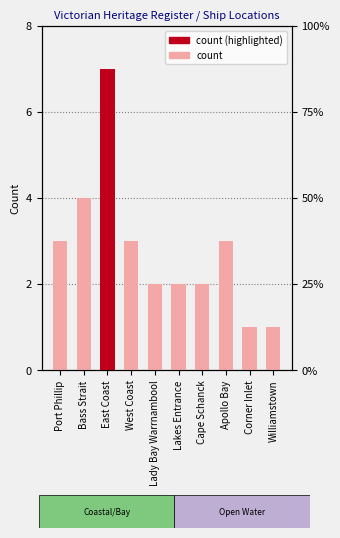

What is the label of the 7th bar from the right?

West Coast